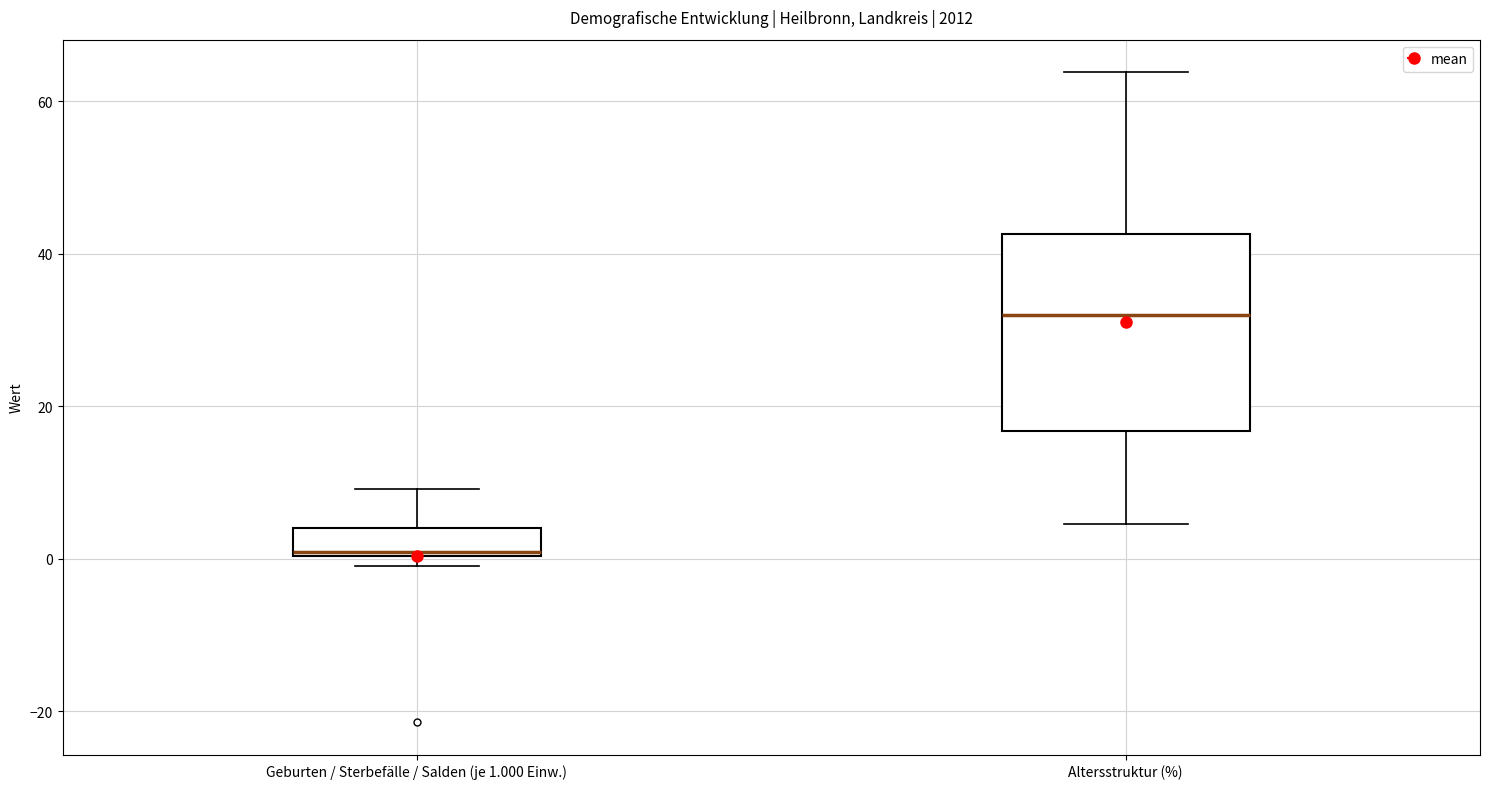

Which box is the tallest, from its lower edge to its upper edge?

Altersstruktur (%)